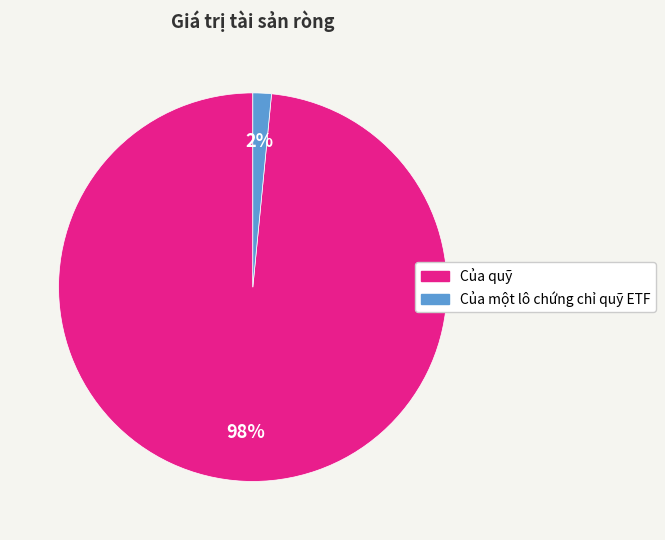

To the nearest percent, what is the combined percentage of Của quỹ and Của một lô chứng chỉ quỹ ETF?

100%